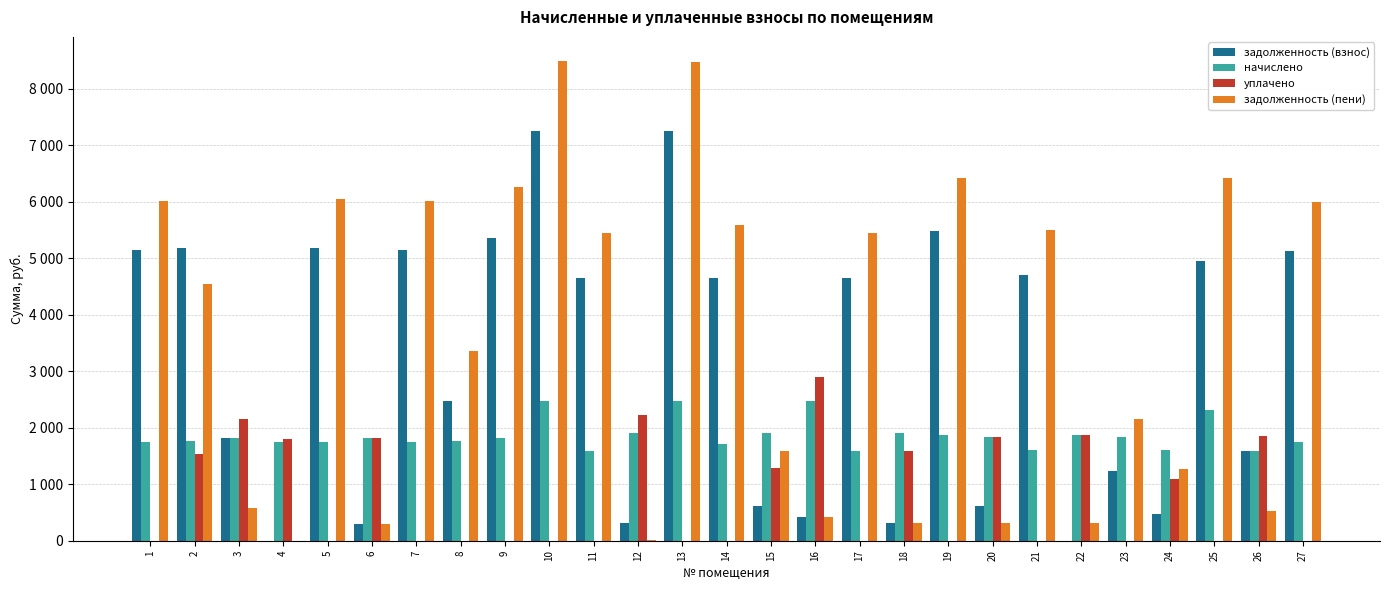

What are all the series names shown in the legend?

задолженность (взнос), начислено, уплачено, задолженность (пени)